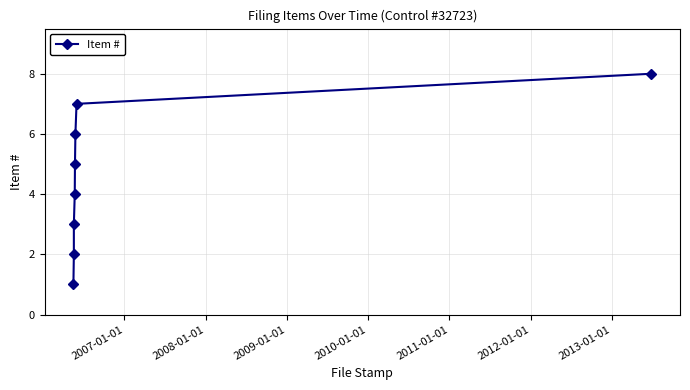

Between 2010-01-01 and 2013-01-01, which is larger?

2013-01-01